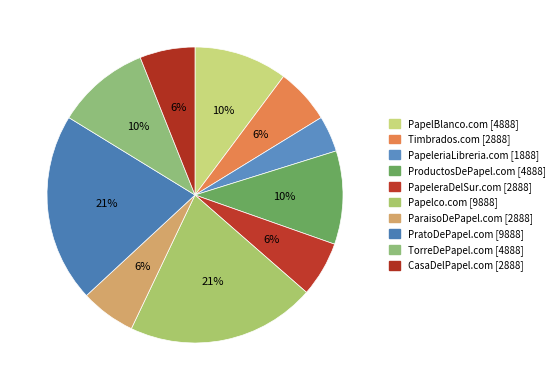

Count the number of slices in the pie.

10